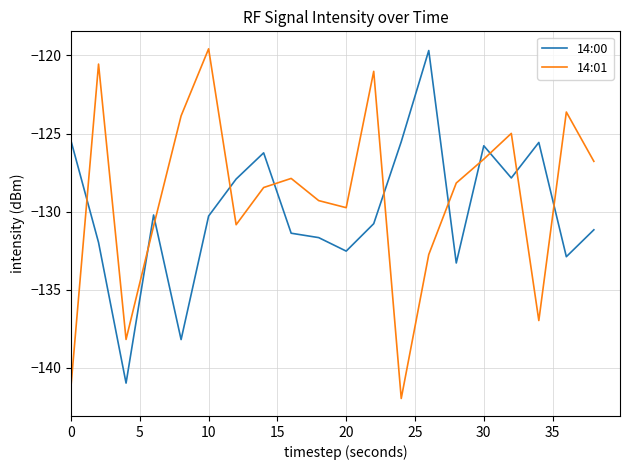

At how many categories does at least one series exceed -134?

19